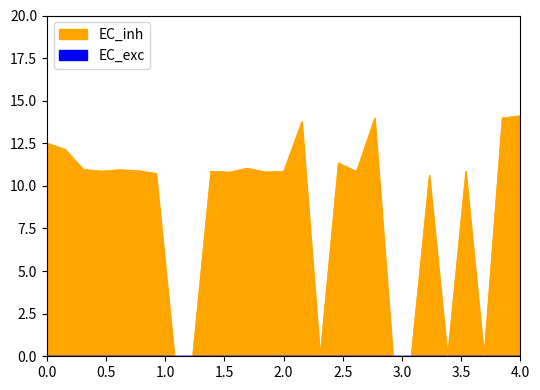

How many lines are shown in the chart?

1